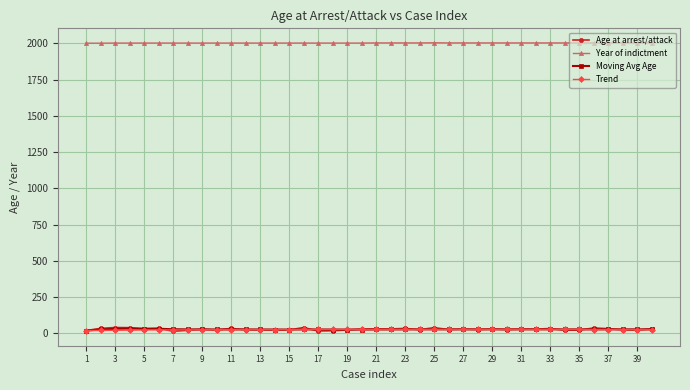

True or false: Moving Avg Age and Year of indictment cross at least once.

False